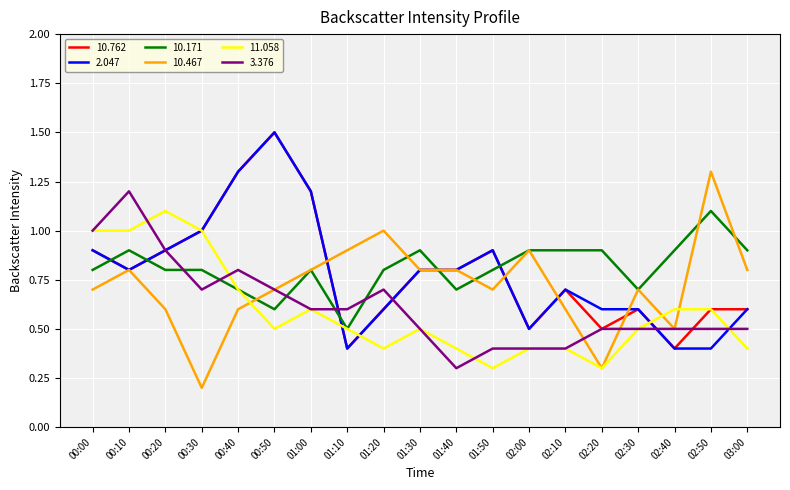

True or false: 2.047 and 10.171 intersect in this chart.

True